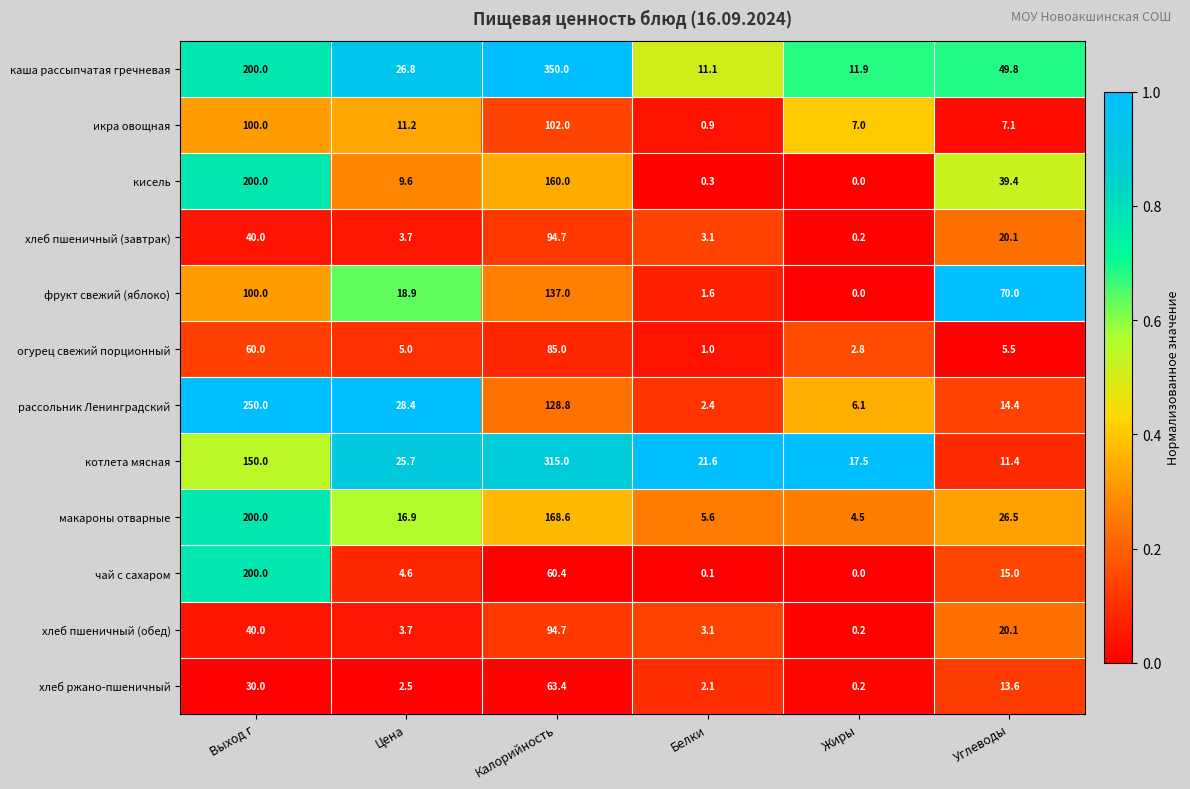

Rank the categories by рассольник Ленинградский value from lowest to highest.

Белки, Жиры, Углеводы, Цена, Калорийность, Выход г